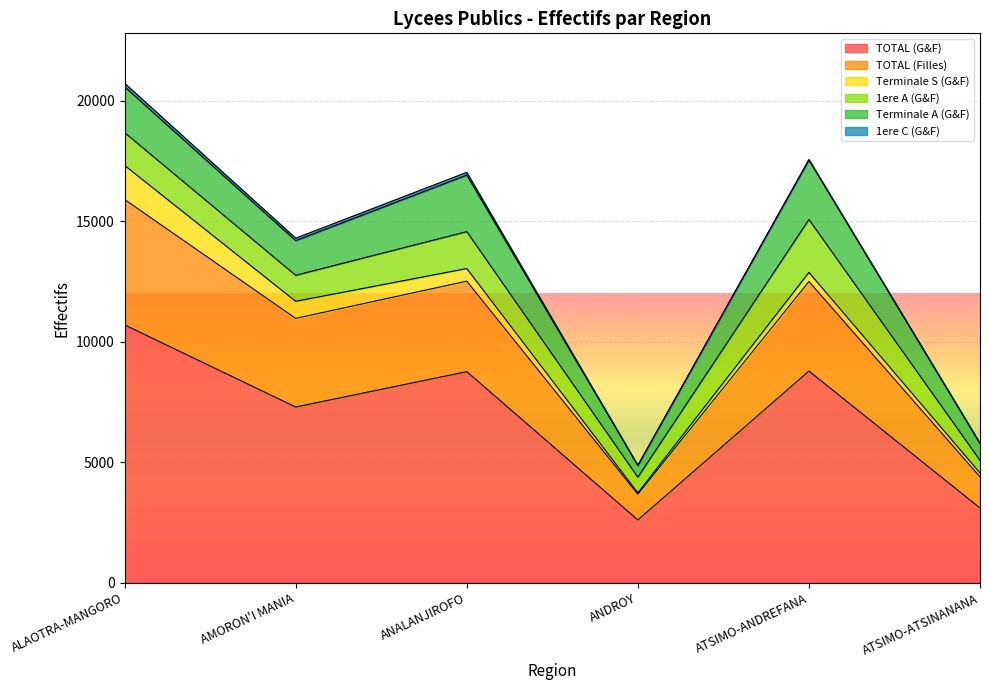

Between ANDROY and ATSIMO-ANDREFANA, which series saw the biggest shift?

TOTAL (G&F)